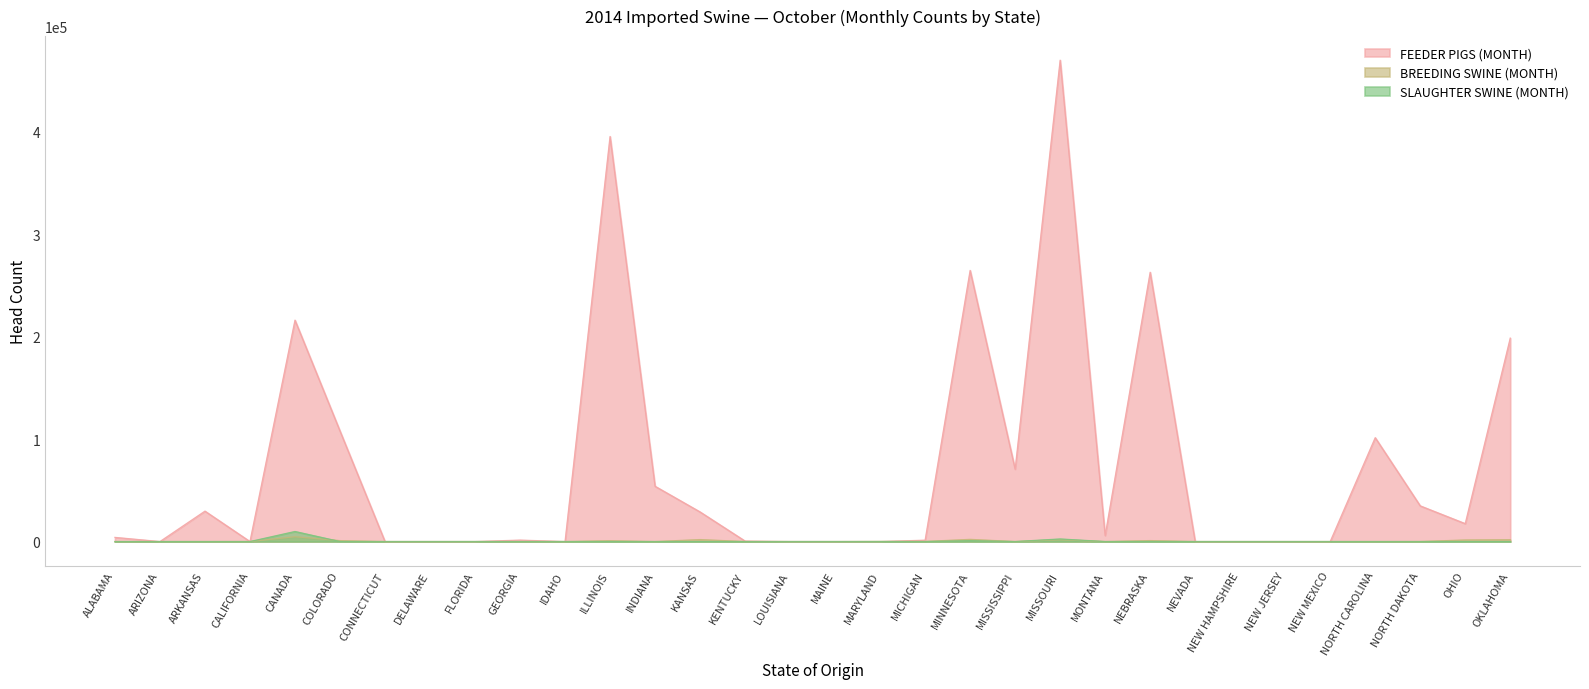

How many interior local peaks does the BREEDING SWINE (MONTH) series have?

8